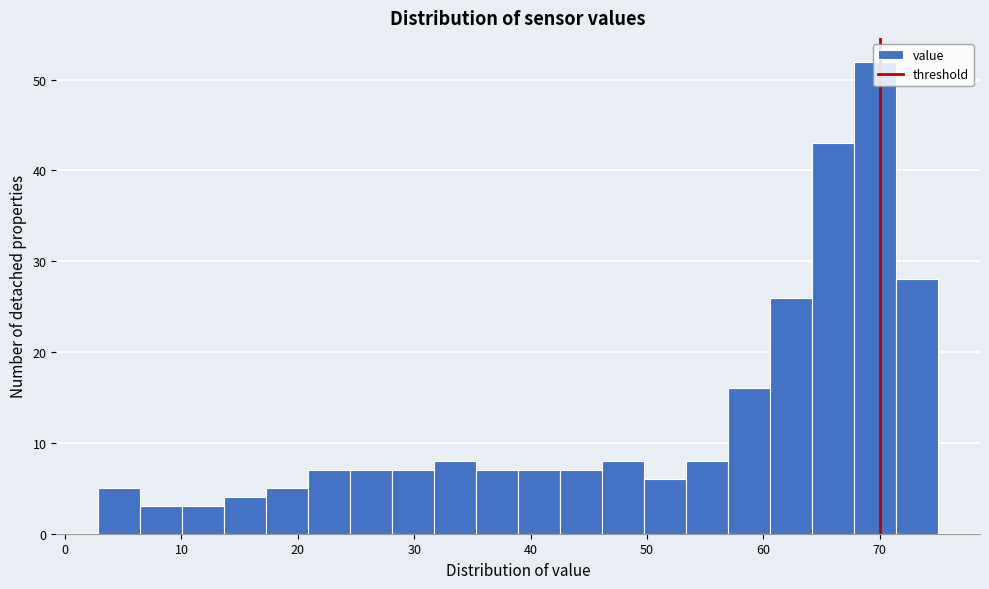

Read against the x-axis, roughly where is the centre of the tallest bar?

70